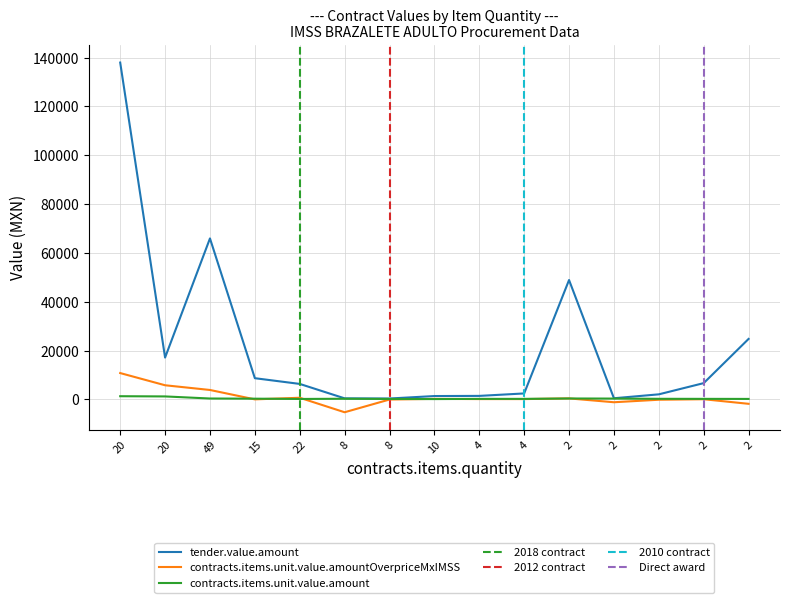

Where is tender.value.amount nearest to the value 69187?

49